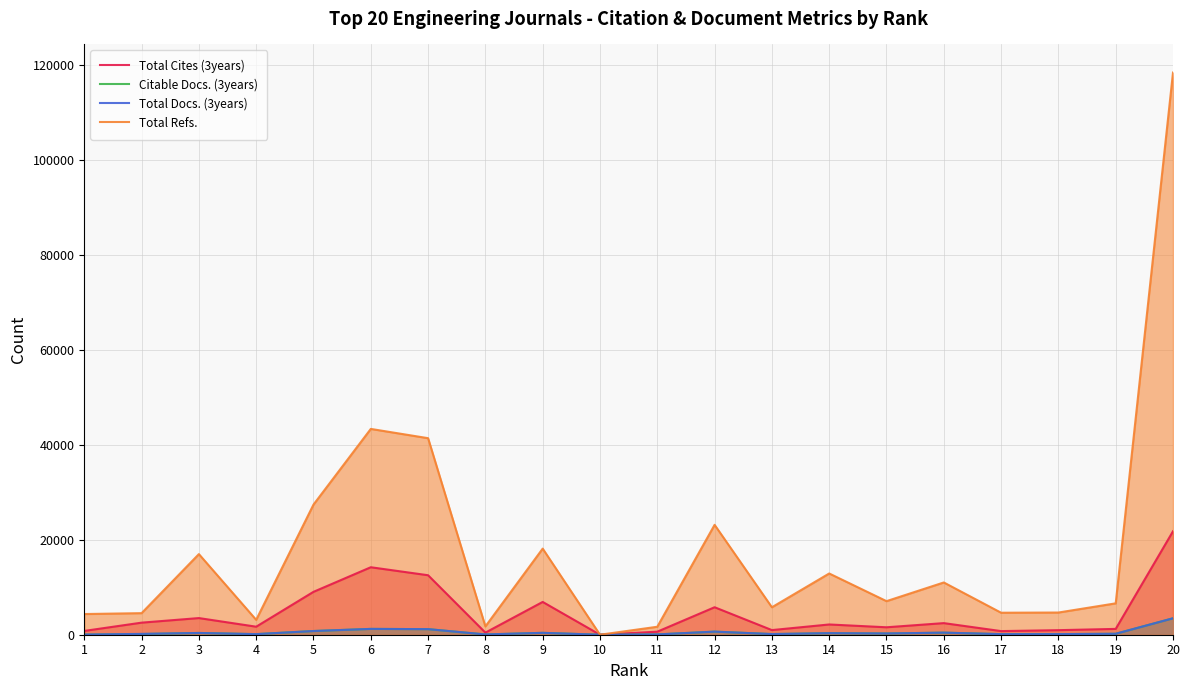

Where is Citable Docs. (3years) nearest to the value 1731?

6